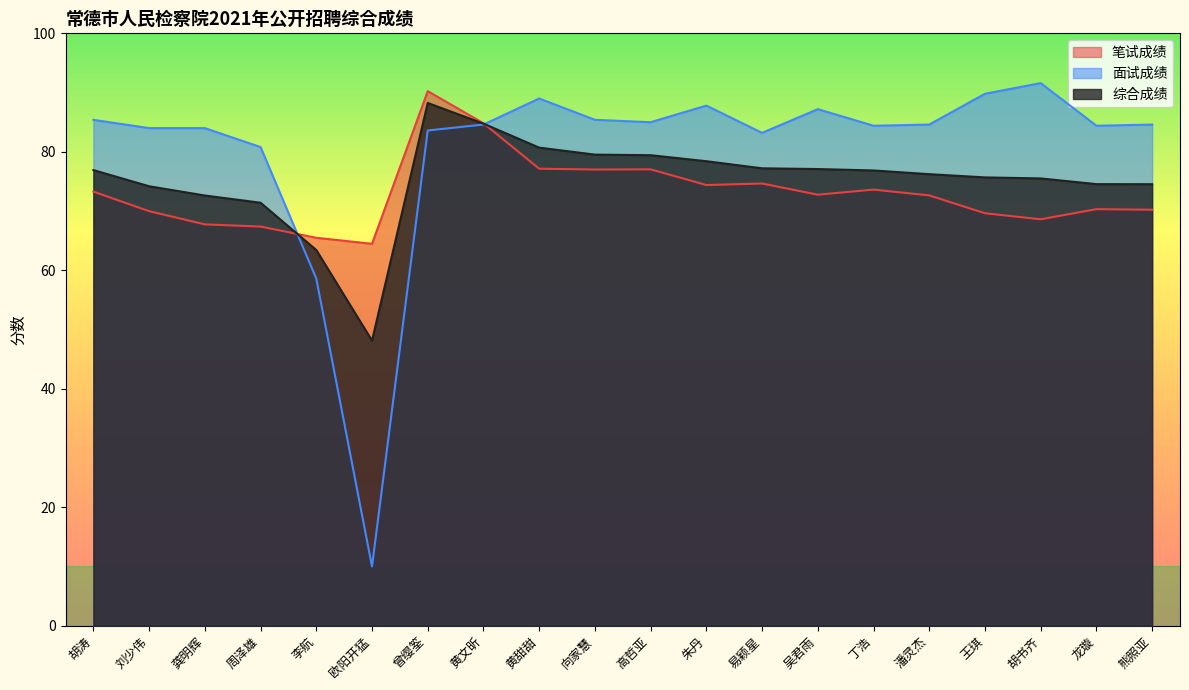

After their last crossing, which series has the higher values: 综合成绩 or 面试成绩?

面试成绩